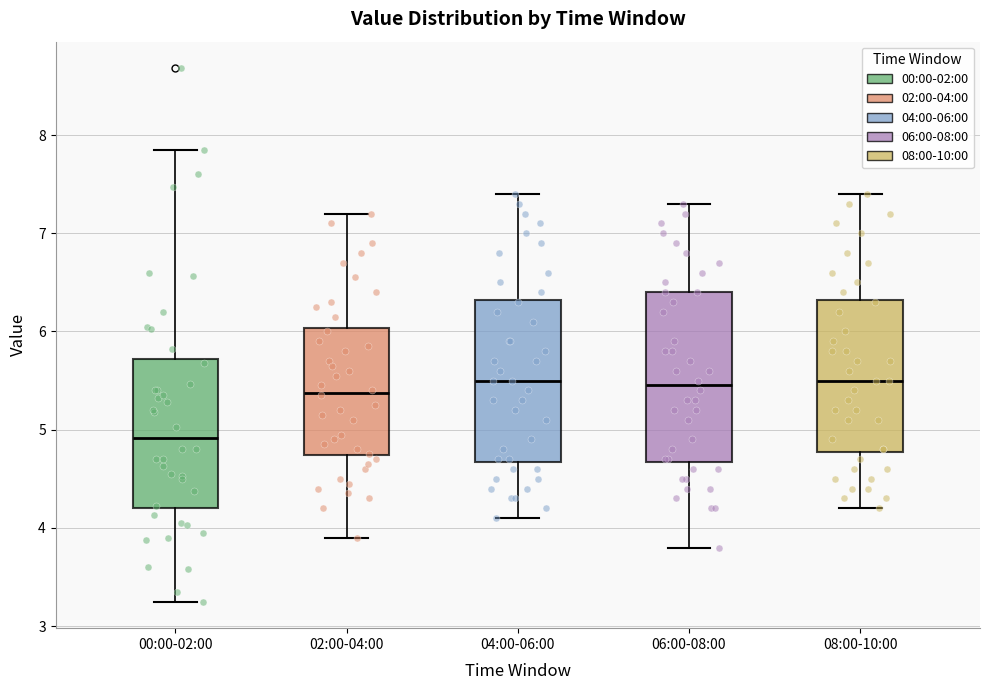

Reading left to right, transcribe this box plot: for each box, give where its median line is, the range the box spans, and where its two whiskers end, as read against the y-axis. The values are not printed on the chart, so give them approximately, as read against the axis.

00:00-02:00: median 4.9, box 4.2 to 5.7, whiskers 3.3 to 7.9
02:00-04:00: median 5.4, box 4.7 to 6.0, whiskers 3.9 to 7.2
04:00-06:00: median 5.5, box 4.7 to 6.3, whiskers 4.1 to 7.4
06:00-08:00: median 5.5, box 4.7 to 6.4, whiskers 3.8 to 7.3
08:00-10:00: median 5.5, box 4.8 to 6.3, whiskers 4.2 to 7.4